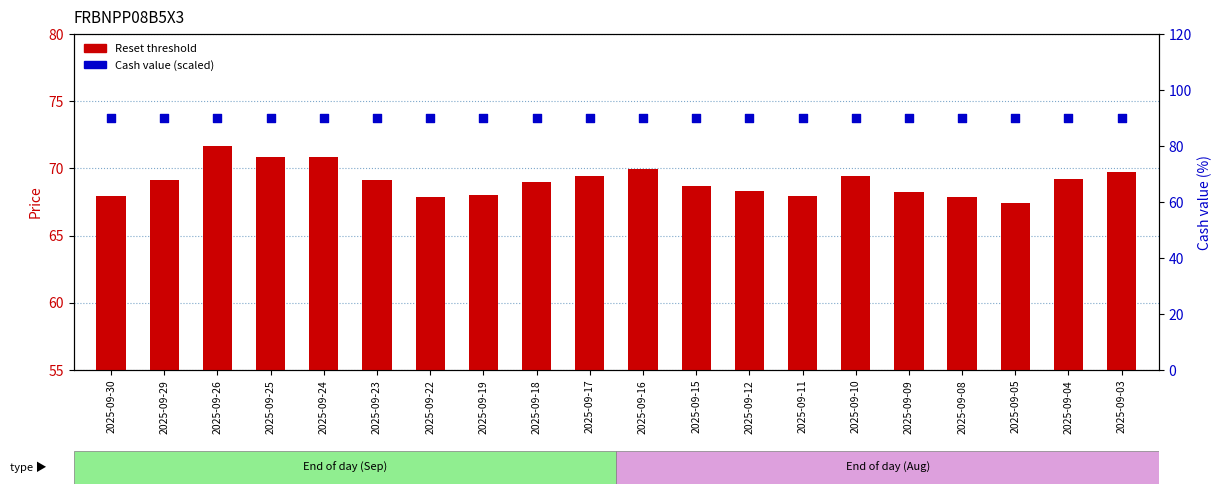

At which category is the sum across all series the highest?

2025-09-26